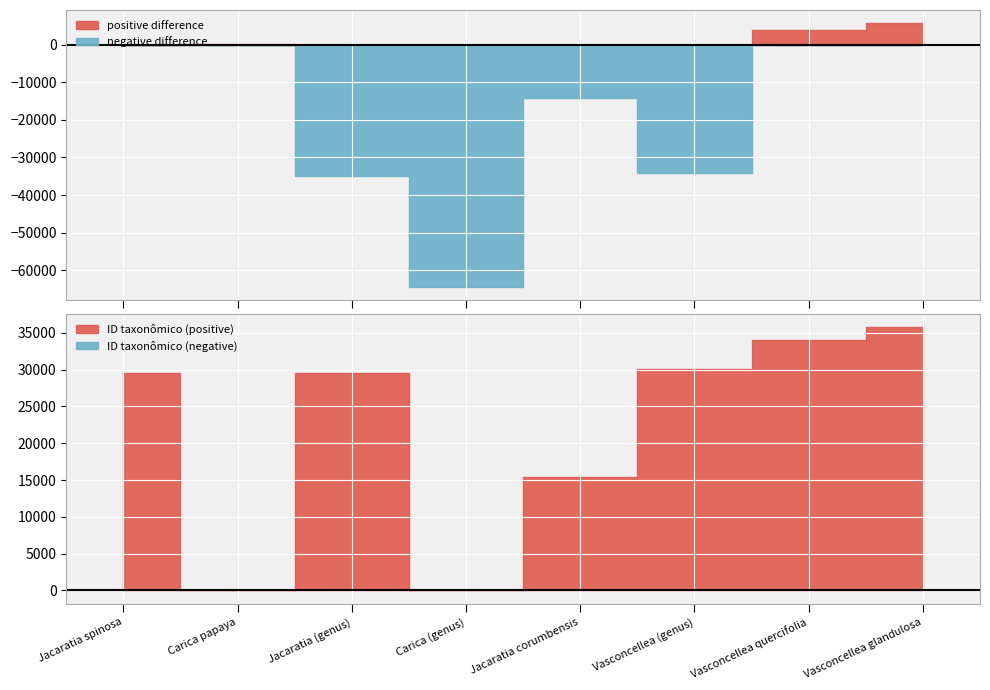

Count the number of categories in the chart.

8